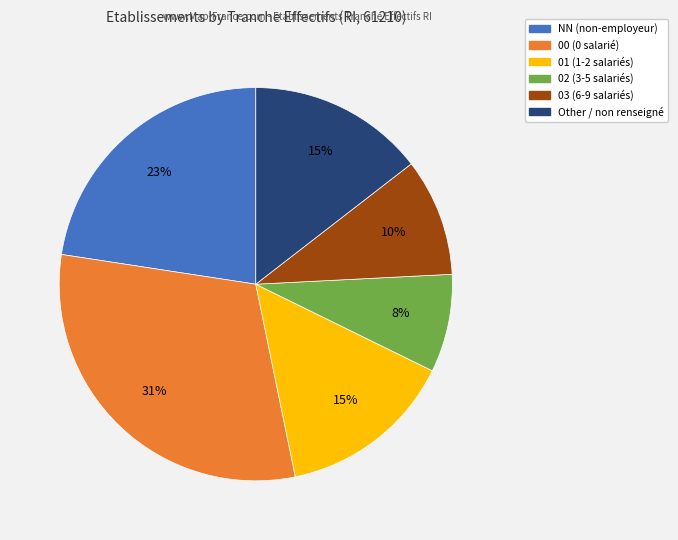

Which has a higher value, 00 or NN?

00